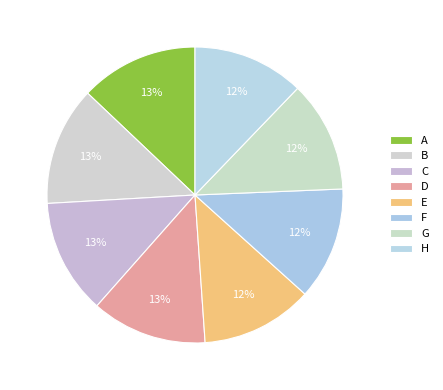

Which has a higher value, G or A?

A